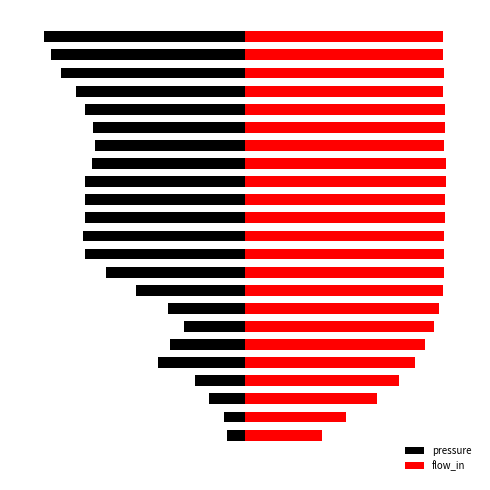

What is the approximate value of pressure at 22?

-5.8